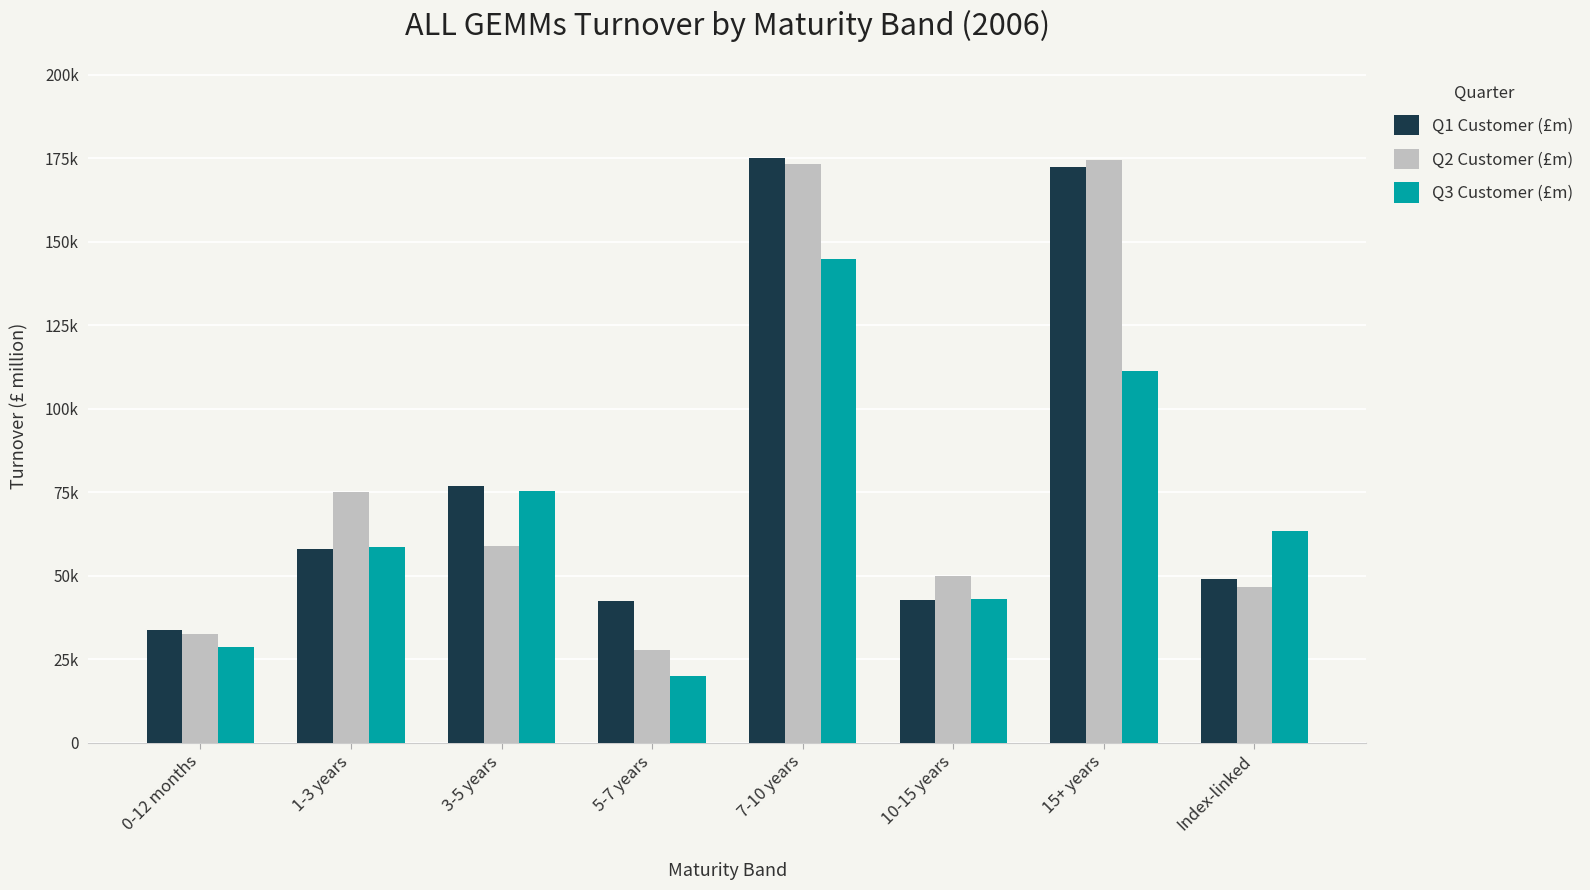

What are all the series names shown in the legend?

Q1 Customer (£m), Q2 Customer (£m), Q3 Customer (£m)